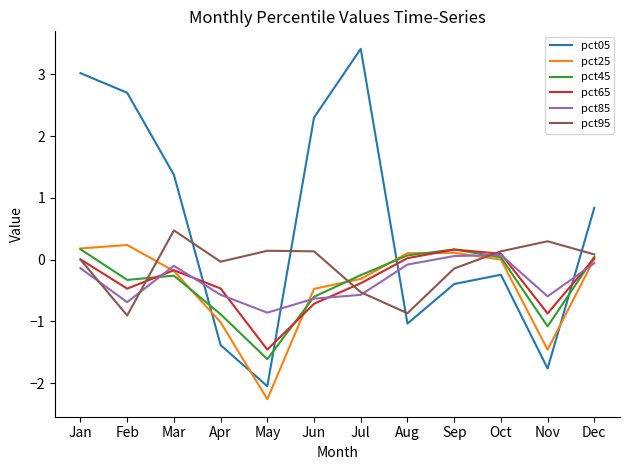

At which category does the chart reach its peak across all series?

Jul